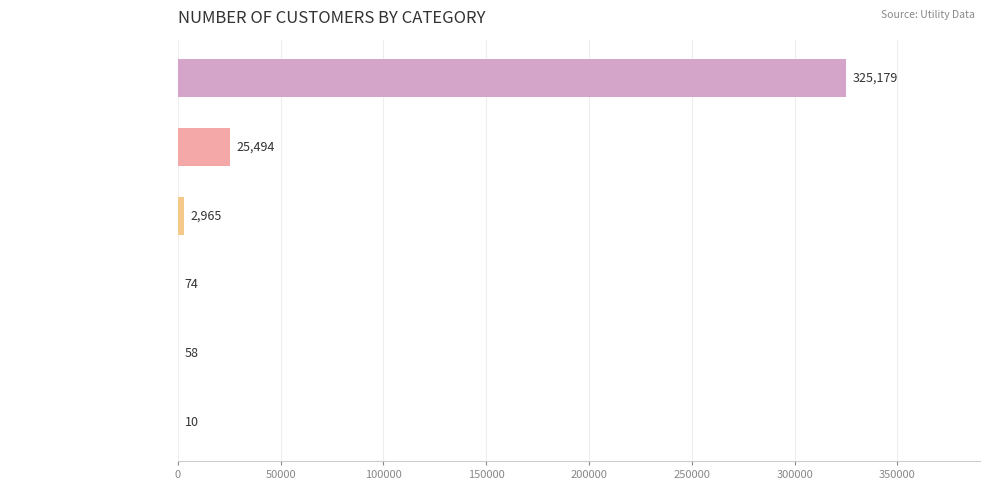

Read the value at Residential, to the nearest 10.

325180